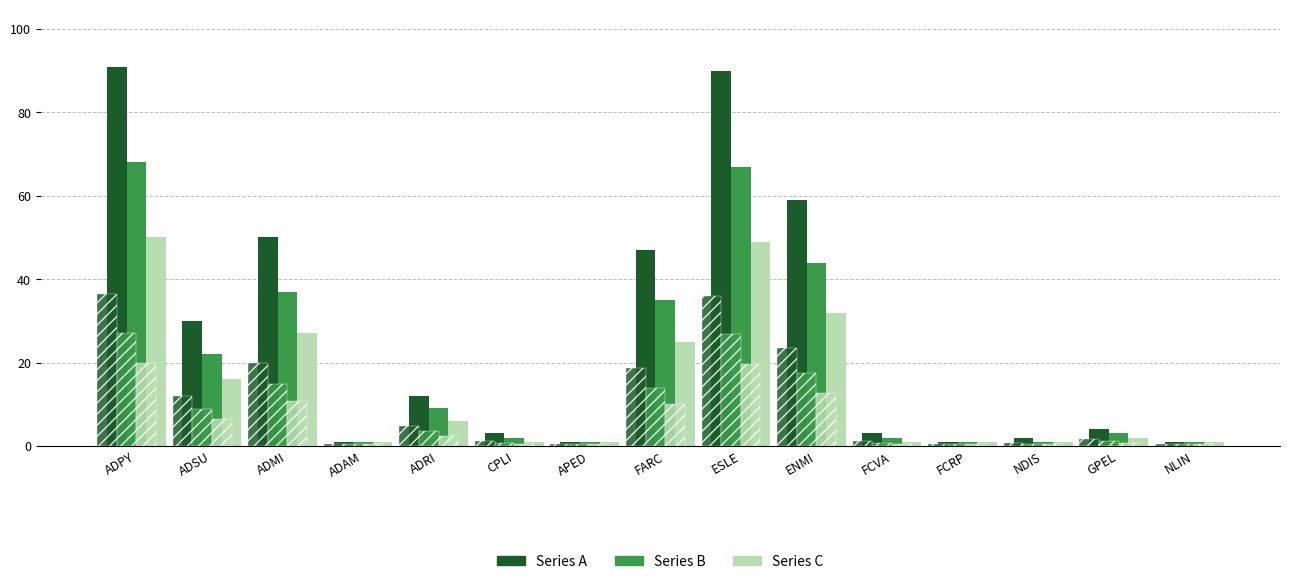

Reading left to right, what are all the values shown in this chart?

Series A: ADPY=91	ADSU=30	ADMI=50	ADAM=1	ADRI=12	CPLI=3	APED=1	FARC=47	ESLE=90	ENMI=59	FCVA=3	FCRP=1	NDIS=2	GPEL=4	NLIN=1
Series B: ADPY=68	ADSU=22	ADMI=37	ADAM=1	ADRI=9	CPLI=2	APED=1	FARC=35	ESLE=67	ENMI=44	FCVA=2	FCRP=1	NDIS=1	GPEL=3	NLIN=1
Series C: ADPY=50	ADSU=16	ADMI=27	ADAM=1	ADRI=6	CPLI=1	APED=1	FARC=25	ESLE=49	ENMI=32	FCVA=1	FCRP=1	NDIS=1	GPEL=2	NLIN=1